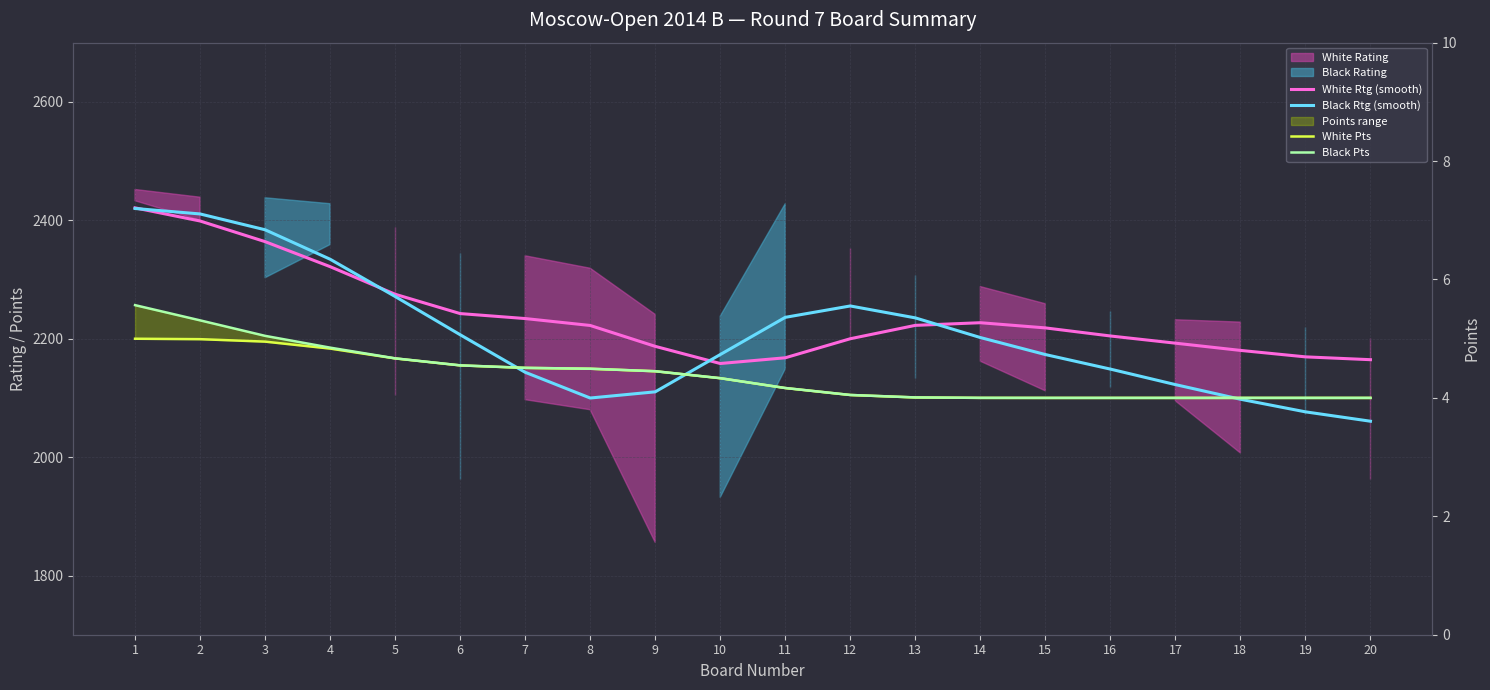

What is the approximate value of White Pts at 19?

4.0